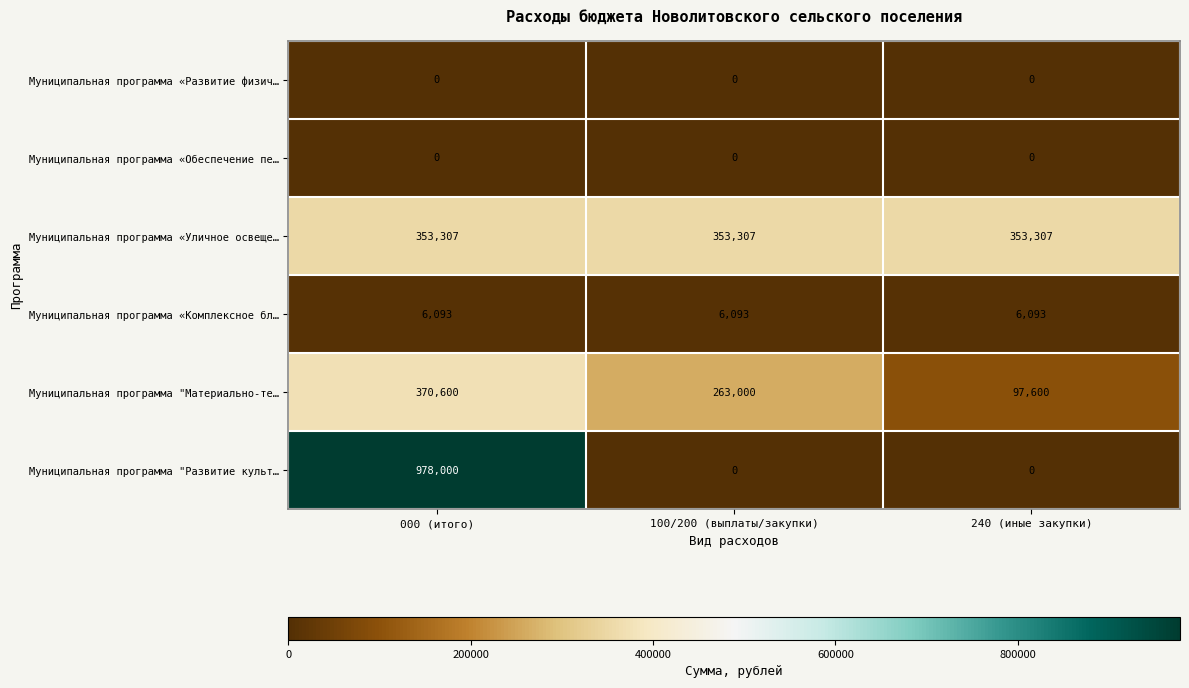

Which series changed the most between 100/200 (выплаты/закупки) and 240 (иные закупки)?

Муниципальная программа "Материально-те…